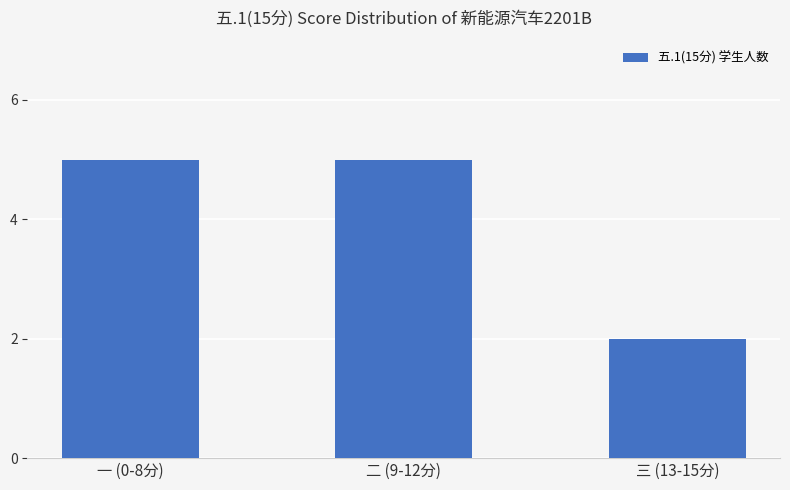

What is the sum of all values?

12